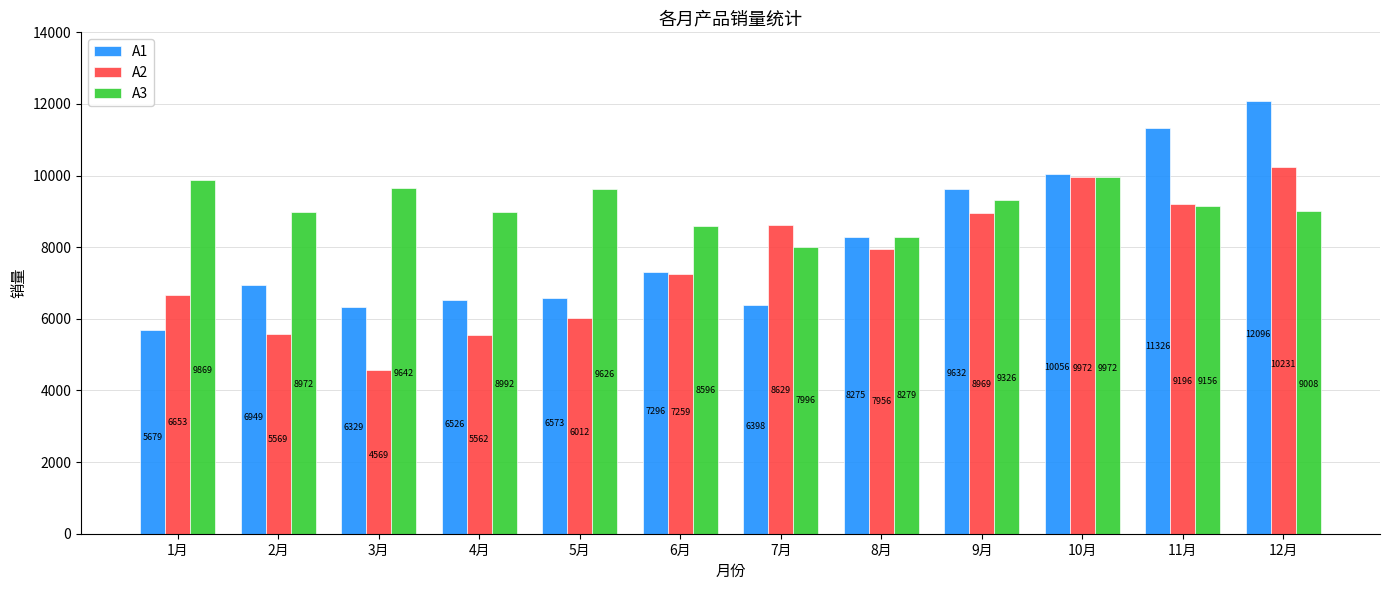

Which series has the largest total across all categories?

A3